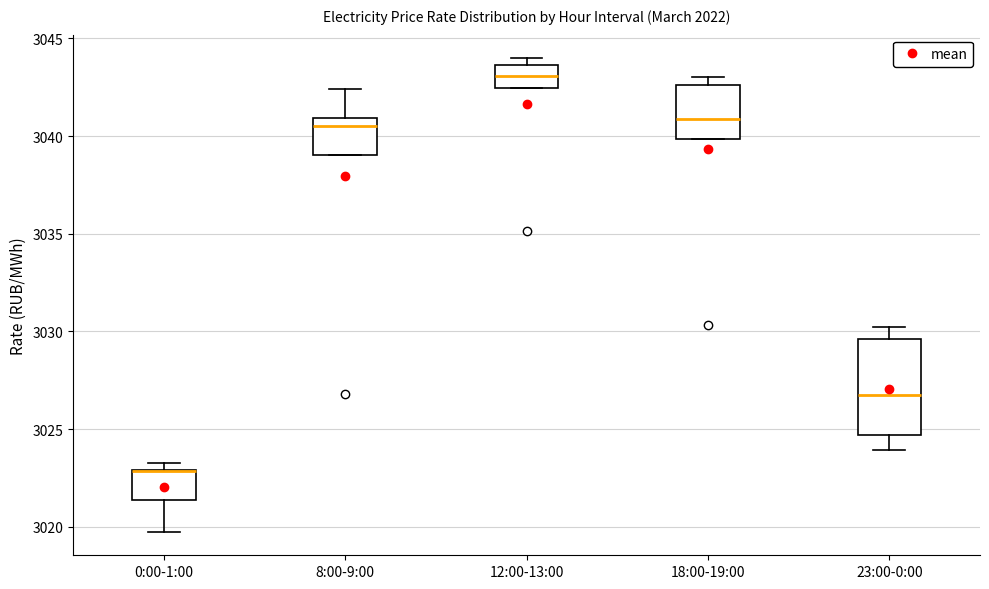

Where does the median line of the box for 12:00-13:00 sit on the y-axis? The values are not printed on the chart, so give them approximately, as read against the axis.

3043.0